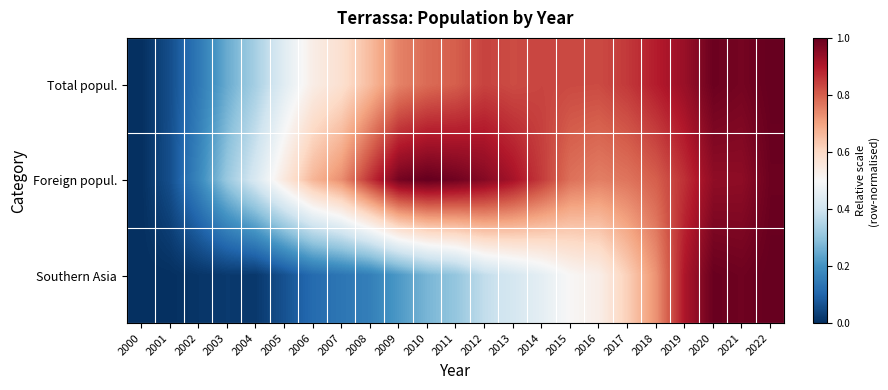

Which series has the largest range (max minus min)?

Total popul.